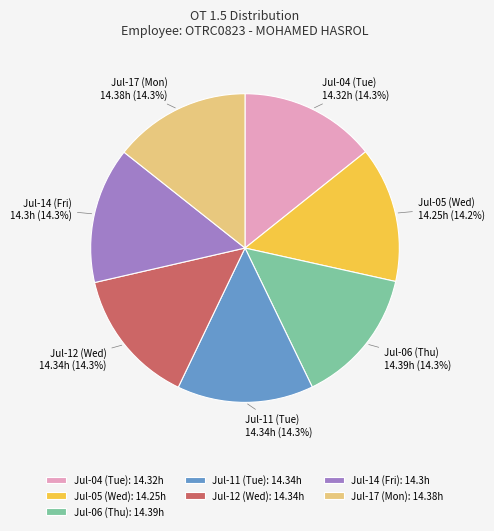

How much of the chart is everything except Jul-05 (Wed)?

85.8%